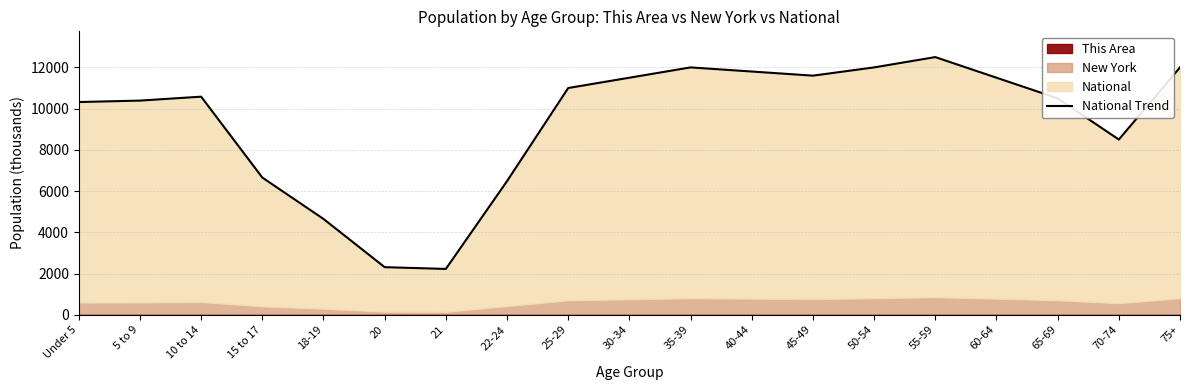

Reading left to right, list all the values displayed in this chart.

Under 5=10319.4	5 to 9=10389.6	10 to 14=10579.9	15 to 17=6656.2	18-19=4647.5	20=2308.3	21=2223.2	22-24=6482.7	25-29=11000.0	30-34=11500.0	35-39=12000.0	40-44=11800.0	45-49=11600.0	50-54=12000.0	55-59=12500.0	60-64=11500.0	65-69=10500.0	70-74=8500.0	75+=12000.0